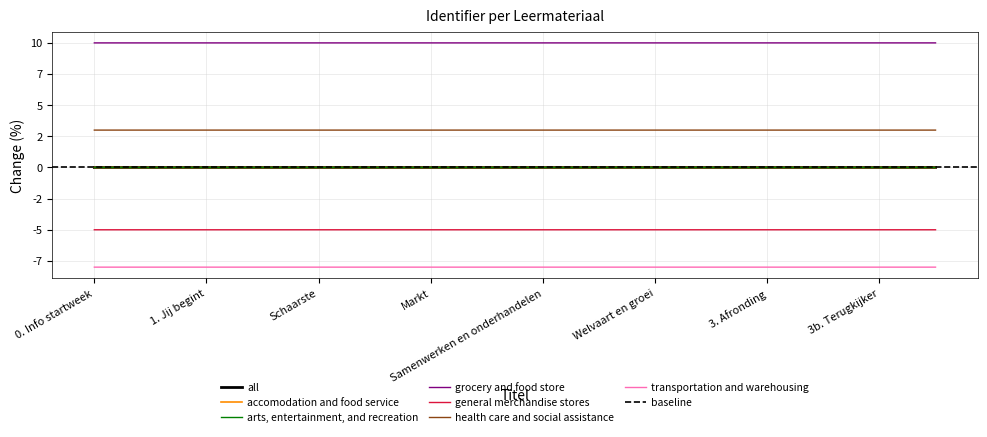

What position from the right is Markt?

10